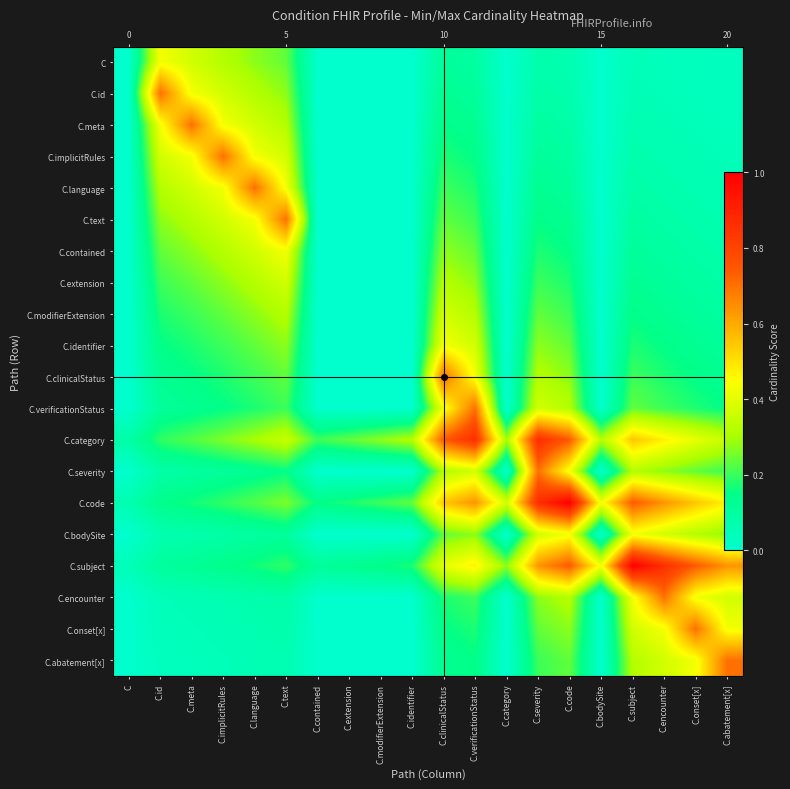

Rank the series by their maximum value, from highest to lowest.

C.code, C.subject, C.category, C.id, C.meta, C.implicitRules, C.language, C.text, C.clinicalStatus, C.verificationStatus, C.severity, C.encounter, C.onset[x], C.abatement[x], C, C.contained, C.identifier, C.bodySite, C.extension, C.modifierExtension